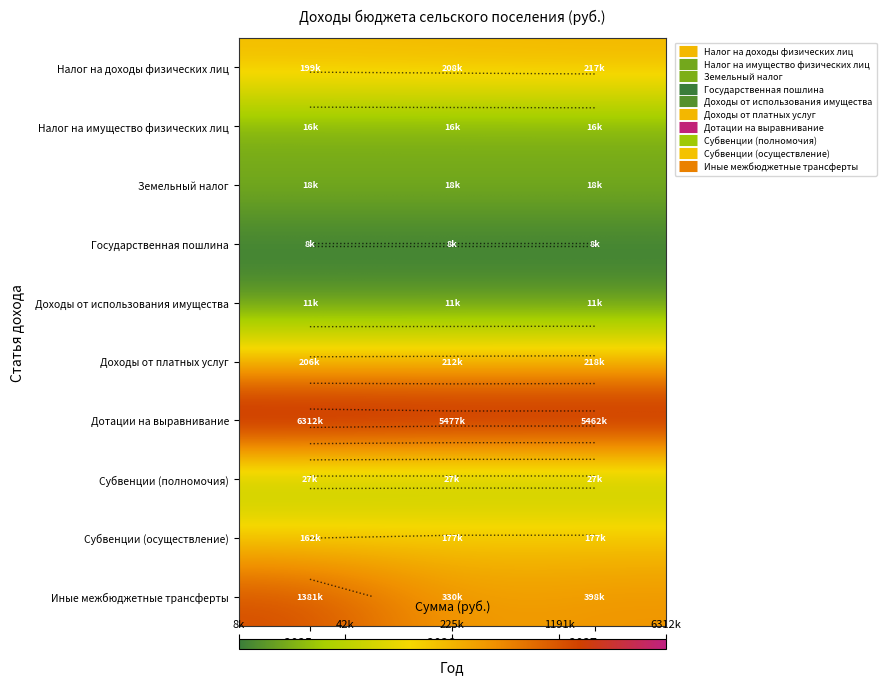

The Доходы от платных услуг series shows 21.7 at 2025 год. True or false?

False